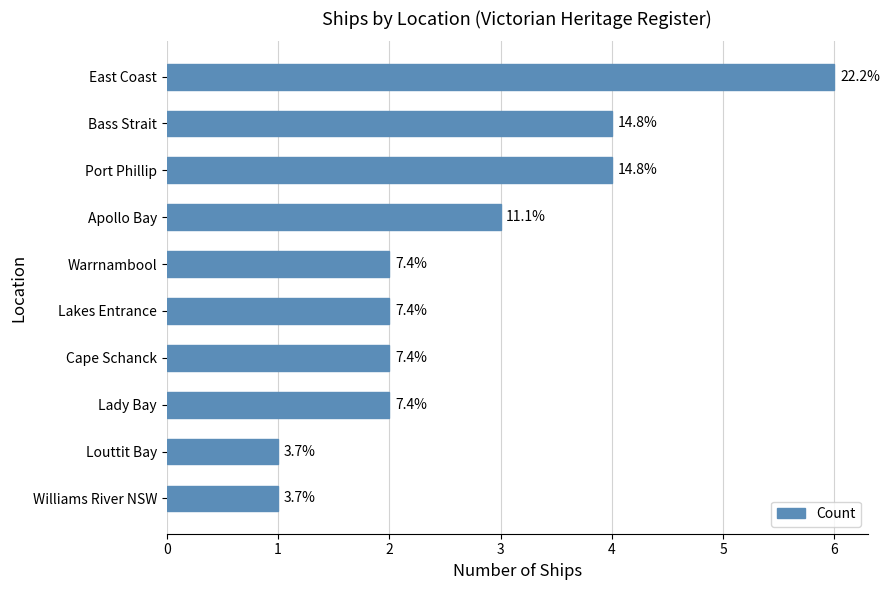

List the labels in order of value, smallest first.

8, 9, 4, 5, 6, 7, 3, 1, 2, 0